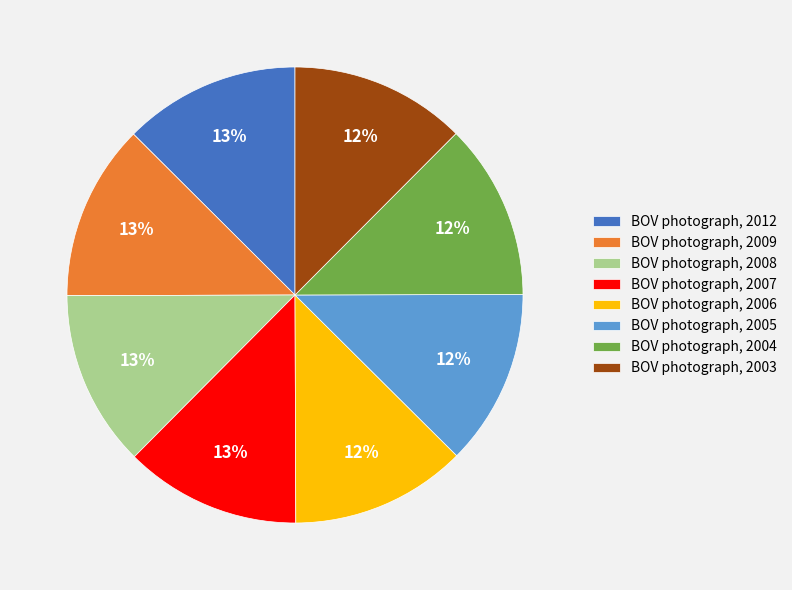

To the nearest percent, what is the average slice percentage?

12%